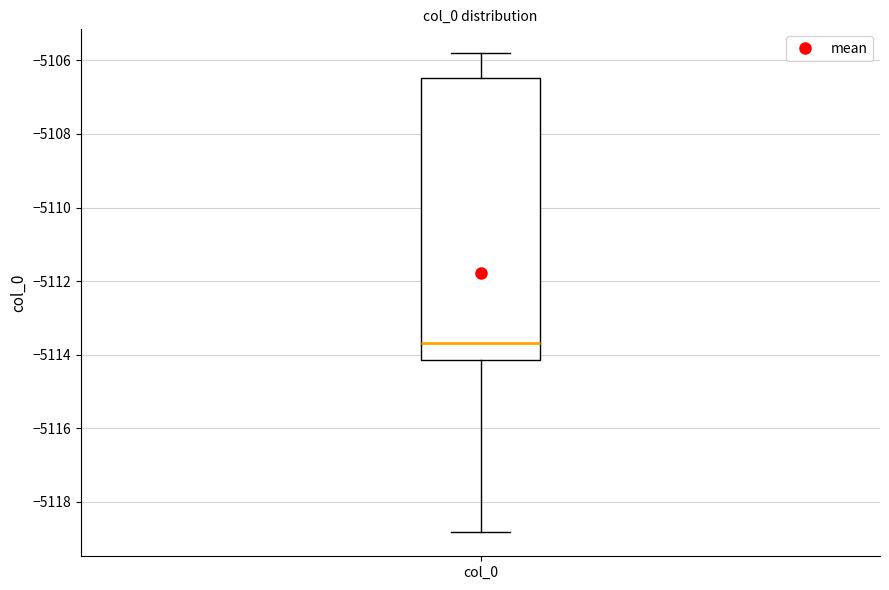

Read this box plot against the y-axis: the position of the median line, the range covered by the box, and the ends of both whiskers. The values are not printed on the chart, so give them approximately, as read against the axis.

median -5113.6, box -5114.2 to -5106.4, whiskers -5118.8 to -5105.8